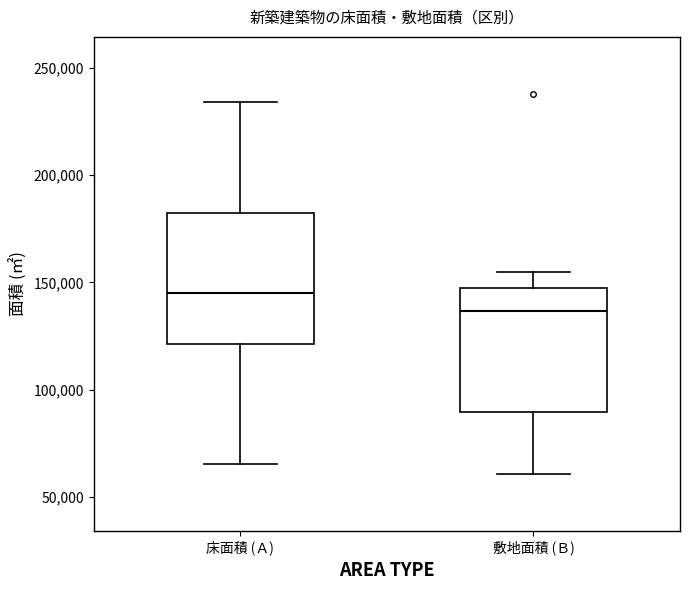

Where does the lower whisker of the box for 床面積 (Ａ) end on the y-axis? The values are not printed on the chart, so give them approximately, as read against the axis.

65000